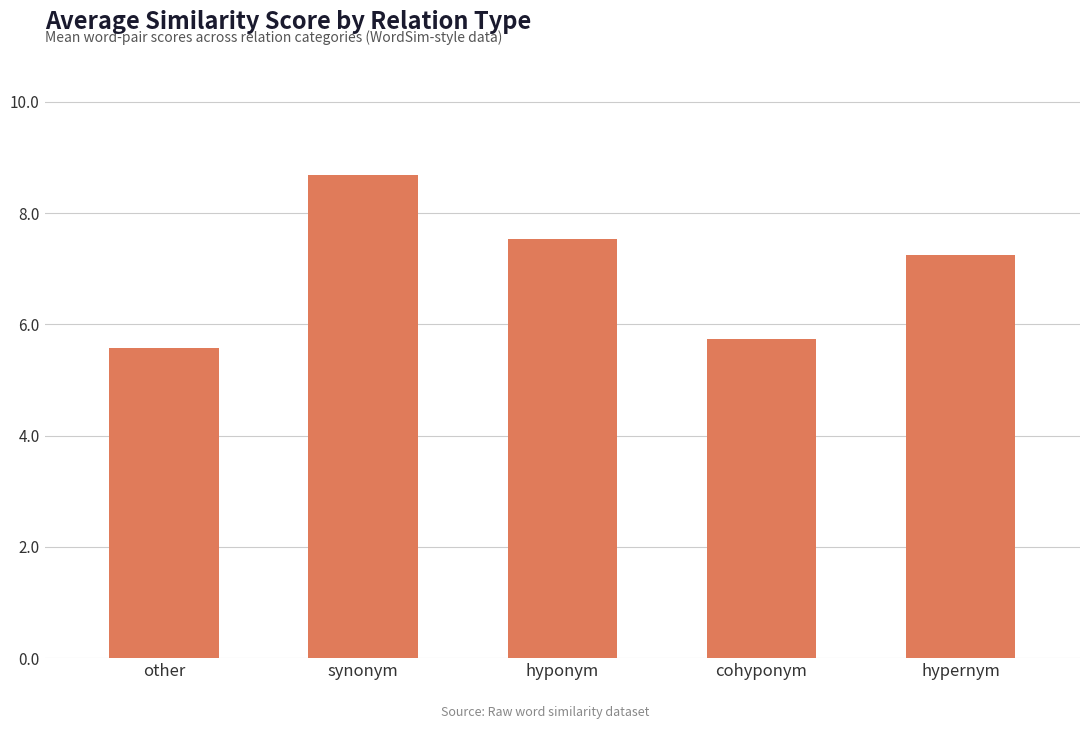

List the labels in order of value, largest first.

synonym, hyponym, hypernym, cohyponym, other